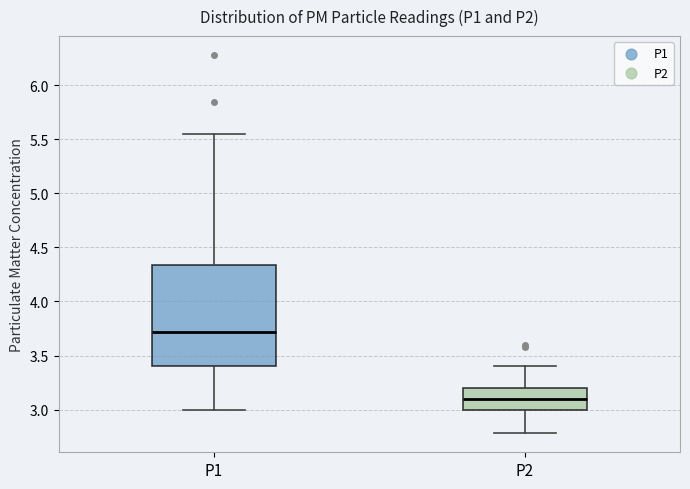

Reading left to right, transcribe this box plot: for each box, give where its median line is, the range the box spans, and where its two whiskers end, as read against the y-axis. The values are not printed on the chart, so give them approximately, as read against the axis.

P1: median 3.70, box 3.40 to 4.35, whiskers 3.00 to 5.55
P2: median 3.10, box 3.00 to 3.20, whiskers 2.80 to 3.40